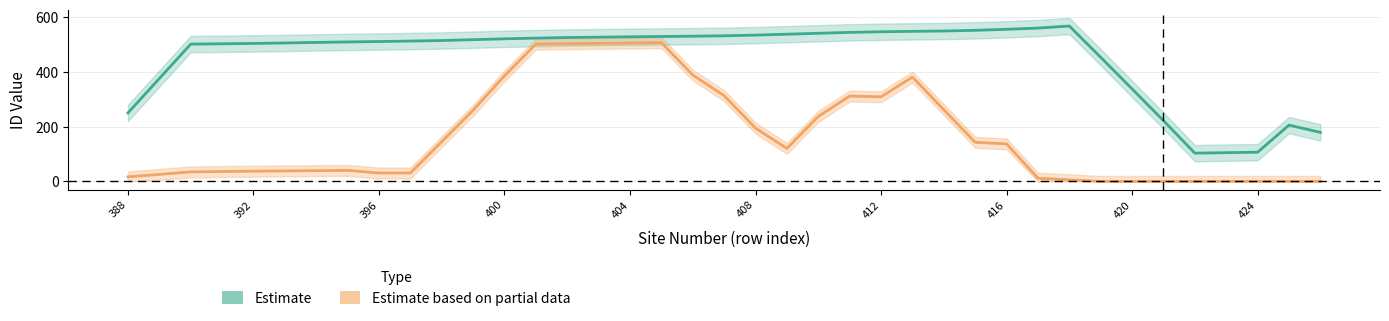

How many lines are shown in the chart?

2